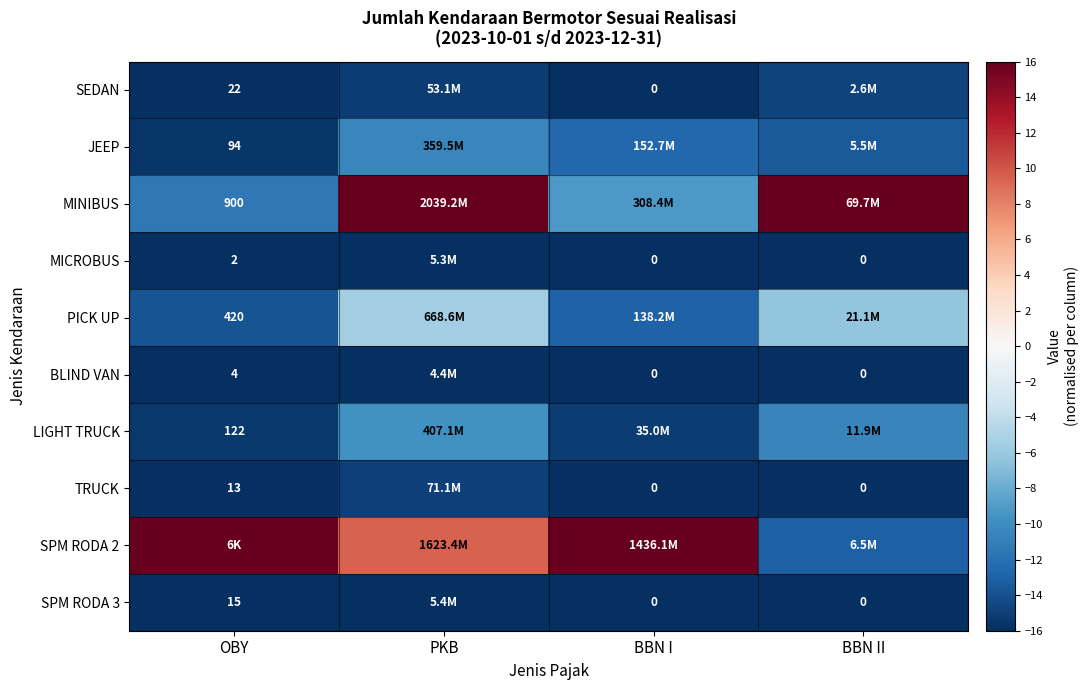

Is the value of SPM RODA 3 at BBN I greater than the value of LIGHT TRUCK at OBY?

No